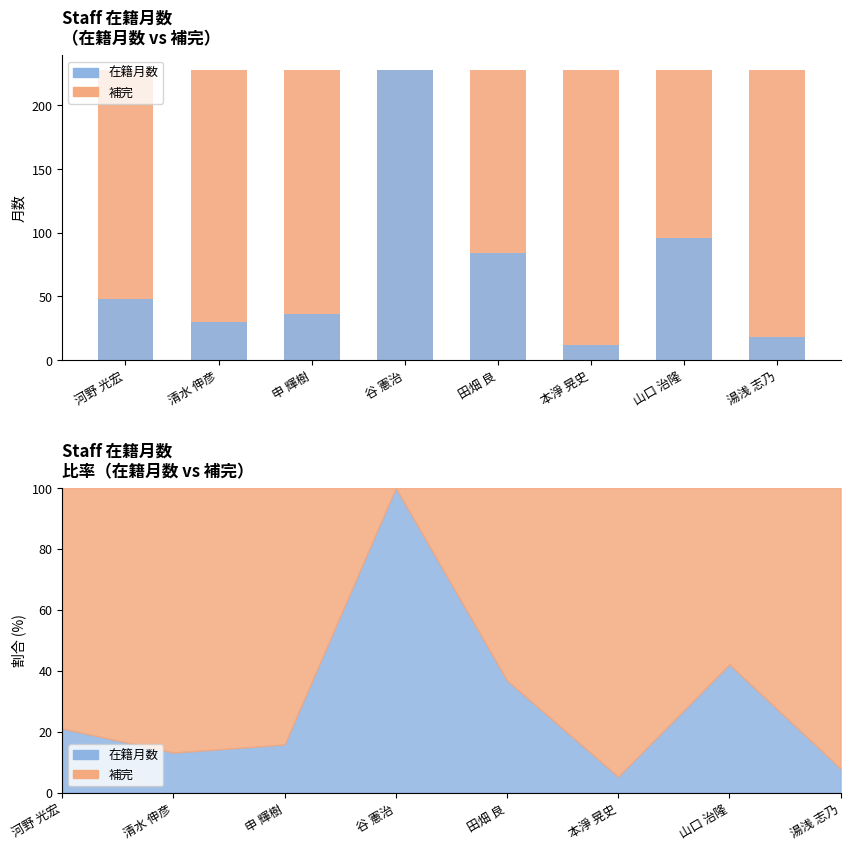

Is the value of Non-Metro (補完) at 湯浅 志乃 greater than the value of 在籍月数 (Metro) at 山口 治隆?

Yes